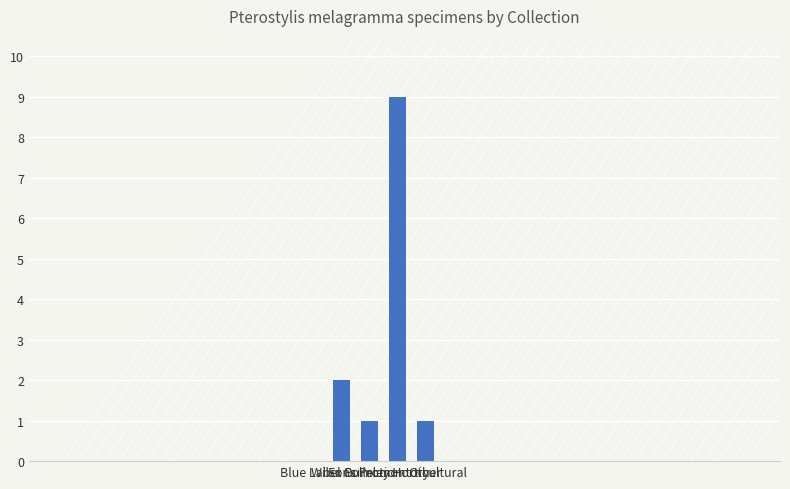

What position from the left is Ex Burnley Horticultural?

3